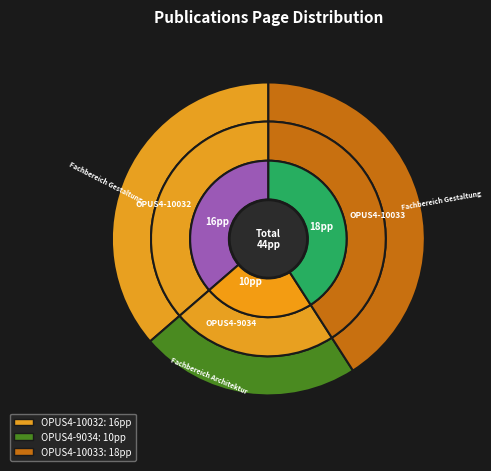

To the nearest percent, what percentage of the pie is OPUS4-9034?

23%